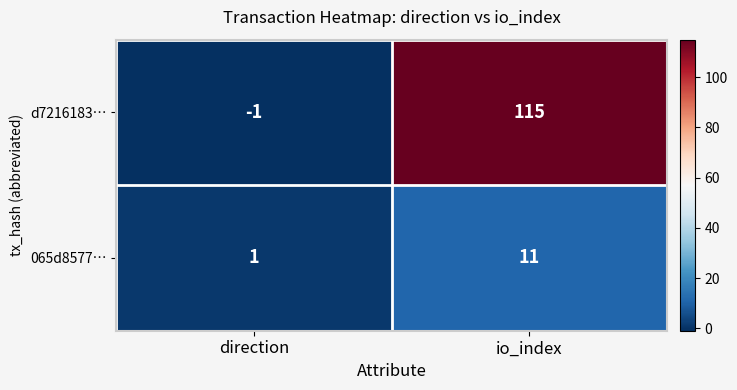

Which label corresponds to the largest value in the chart?

io_index